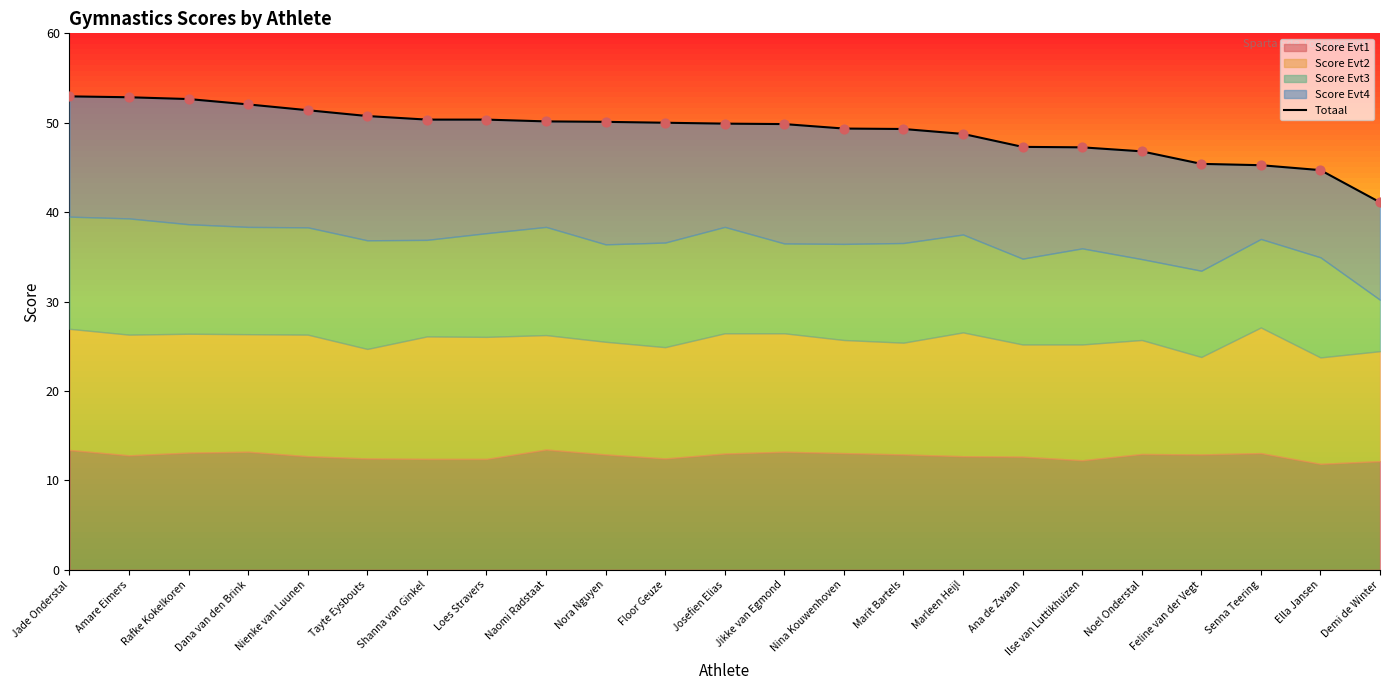

Approximately how many times larger is the value at Marit Bartels compared to Floor Geuze?

1.0